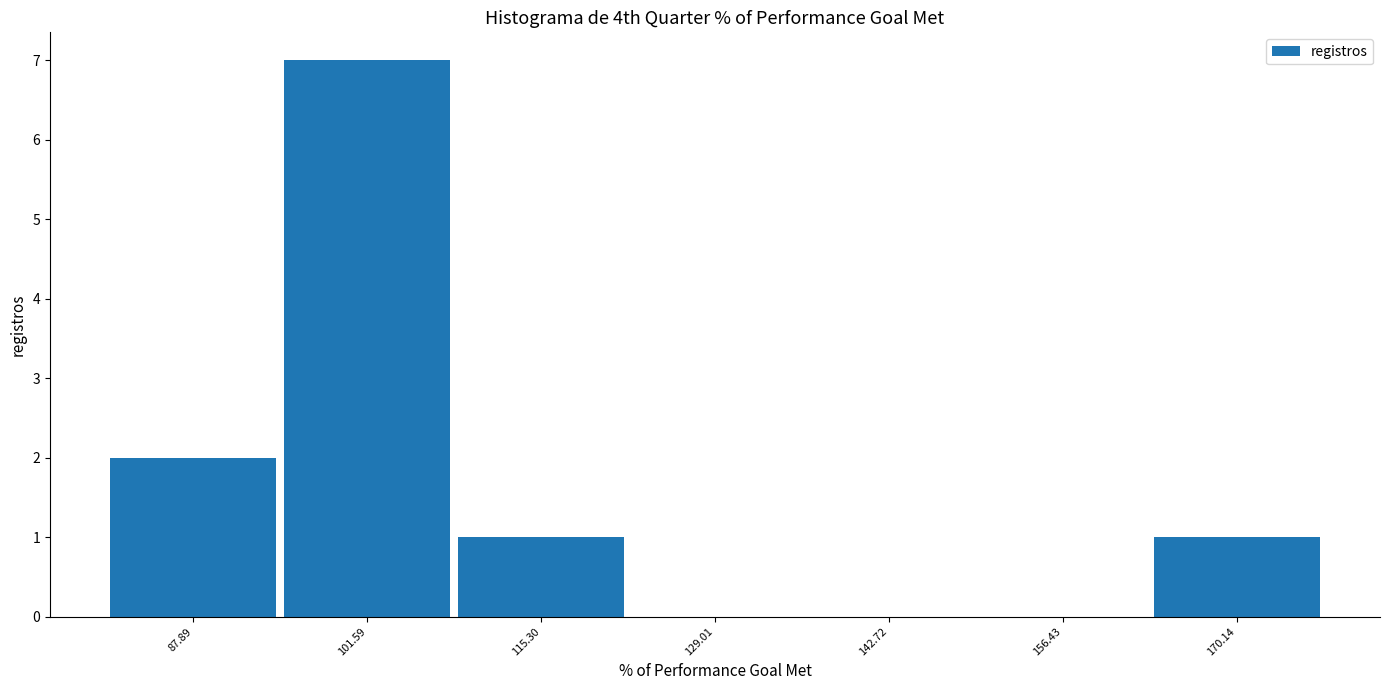

How tall is the bar that spans 164 to 176 on the x-axis? Neither the bar edges nor the heights are printed on the chart, so give them approximately, as read against the axes.

1